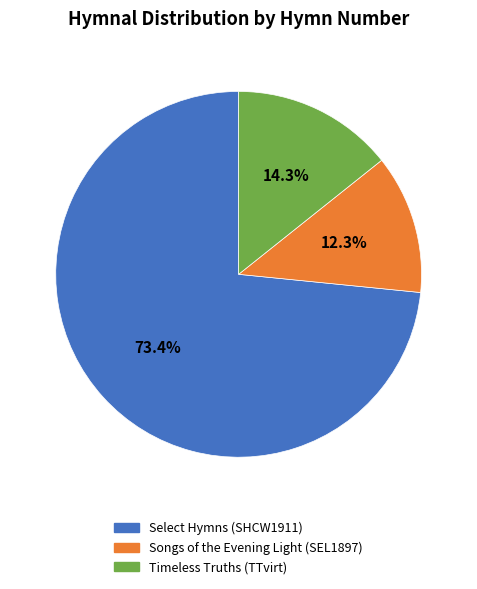

Approximately how many times larger is the value at Songs of the Evening Light (SEL1897) compared to Select Hymns (SHCW1911)?

0.2